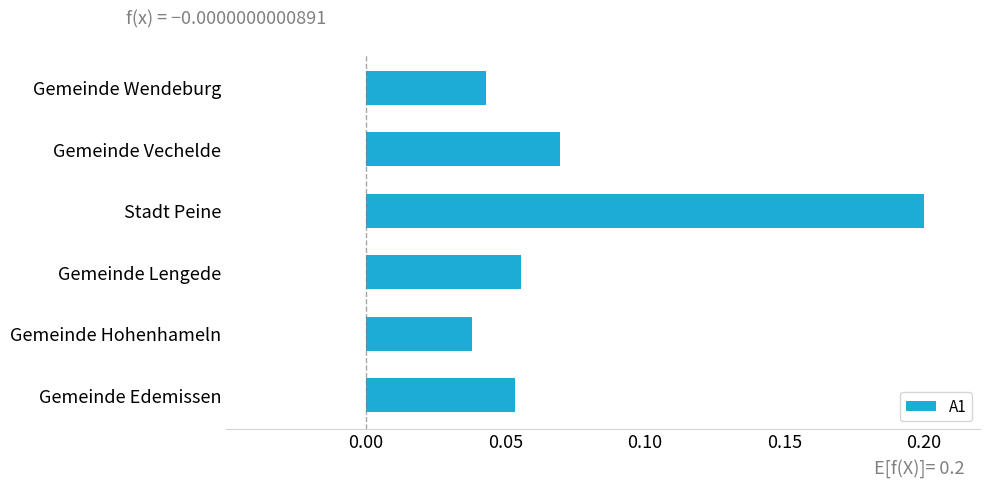

Does the chart contain stacked bars?

No